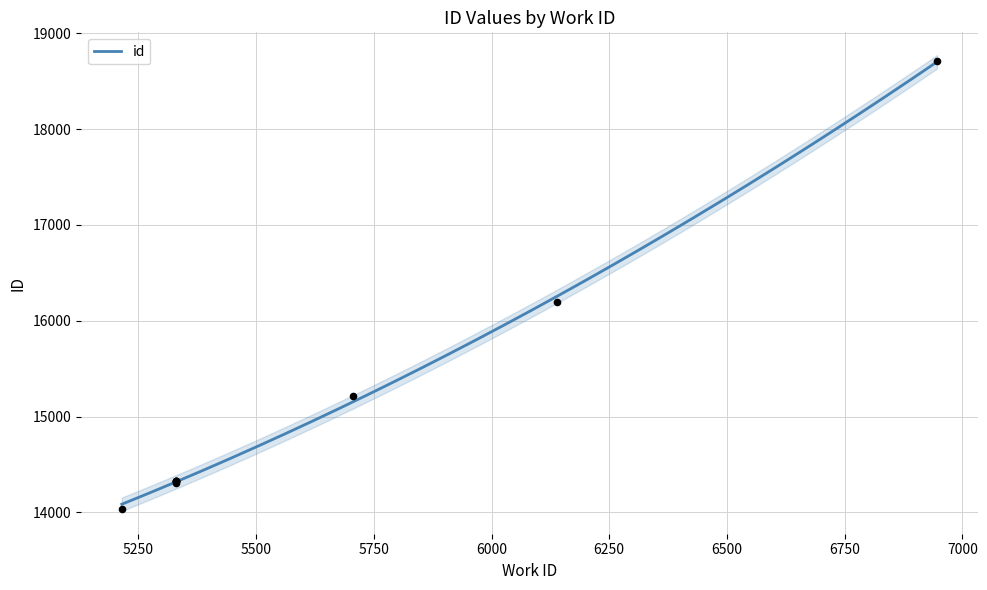

What is the ratio of the value at 5330 to the value at 5330?

1.0